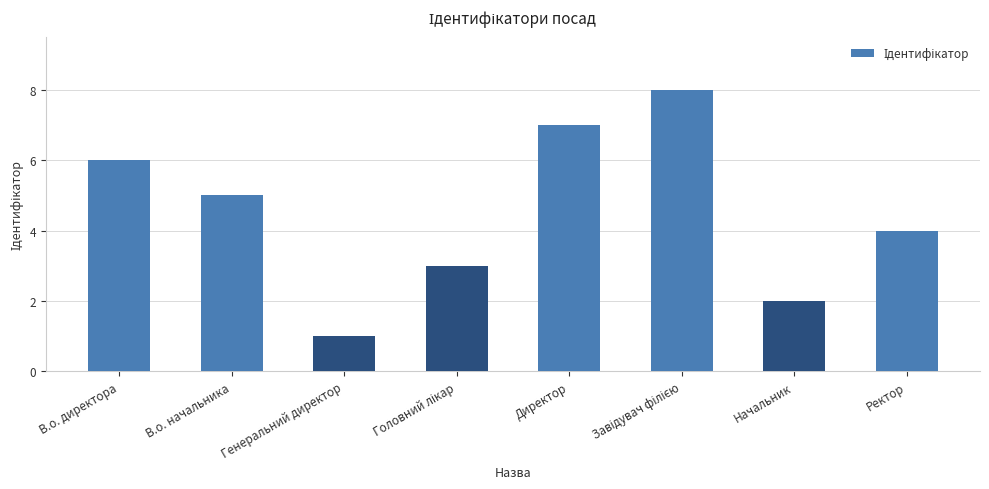

Where does the data first go above 5?

В.о. директора